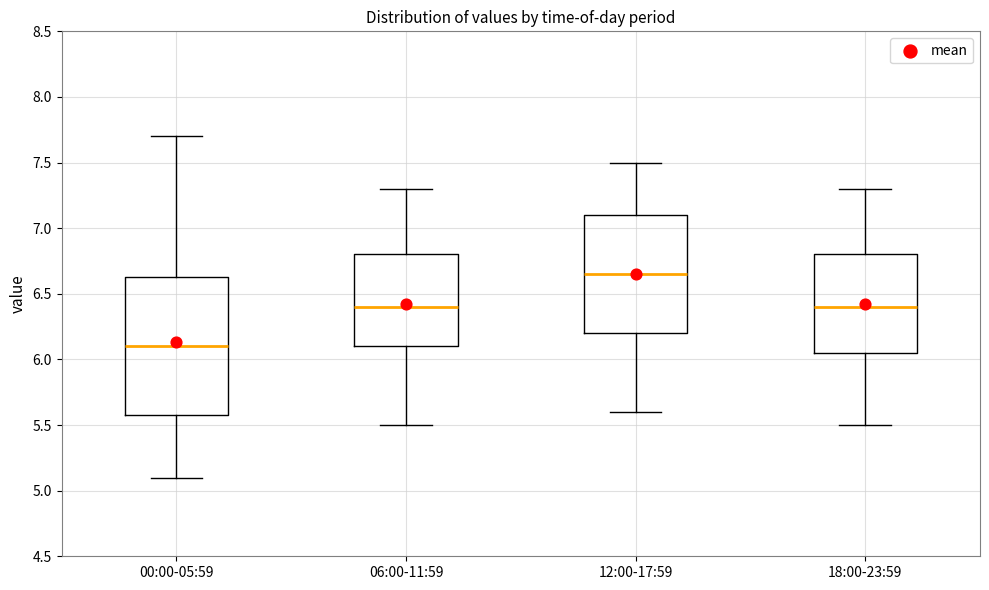

Reading left to right, read every box against the y-axis: the position of its median line, the range the box covers, and the ends of its whiskers. The values are not printed on the chart, so give them approximately, as read against the axis.

00:00-05:59: median 6.10, box 5.60 to 6.65, whiskers 5.10 to 7.70
06:00-11:59: median 6.40, box 6.10 to 6.80, whiskers 5.50 to 7.30
12:00-17:59: median 6.65, box 6.20 to 7.10, whiskers 5.60 to 7.50
18:00-23:59: median 6.40, box 6.05 to 6.80, whiskers 5.50 to 7.30